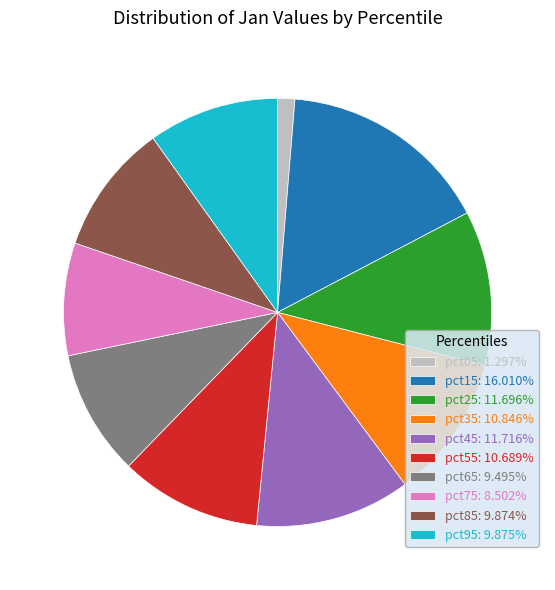

Combined, do pct65: 9.495% and pct35: 10.846% account for over 50%?

No